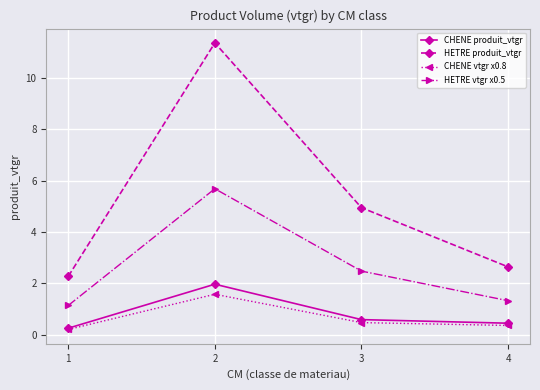

The value of HETRE vtgr x0.5 at 3 is 2.5. True or false?

True